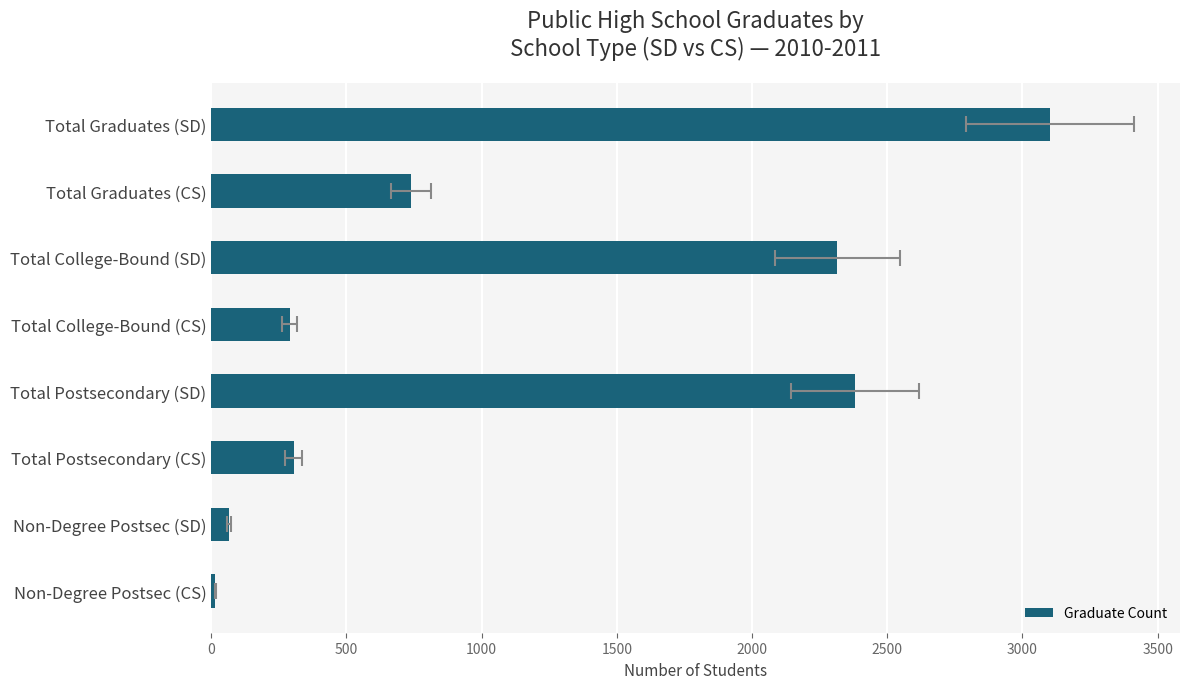

What is the difference between the maximum and second lowest values?

3036